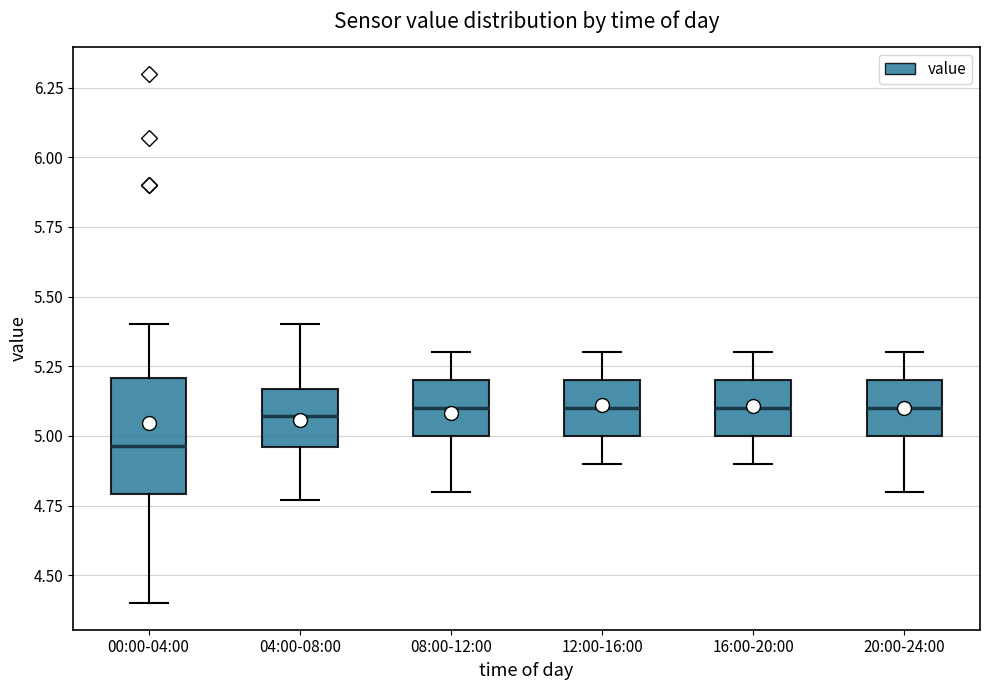

Which box's median line is the lowest?

00:00-04:00